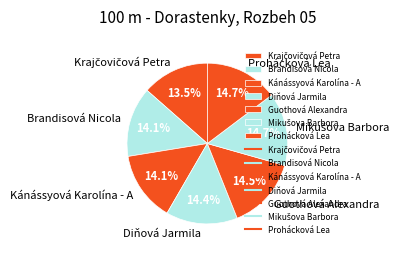

What percentage is NOT represented by Diňová Jarmila?

85.6%